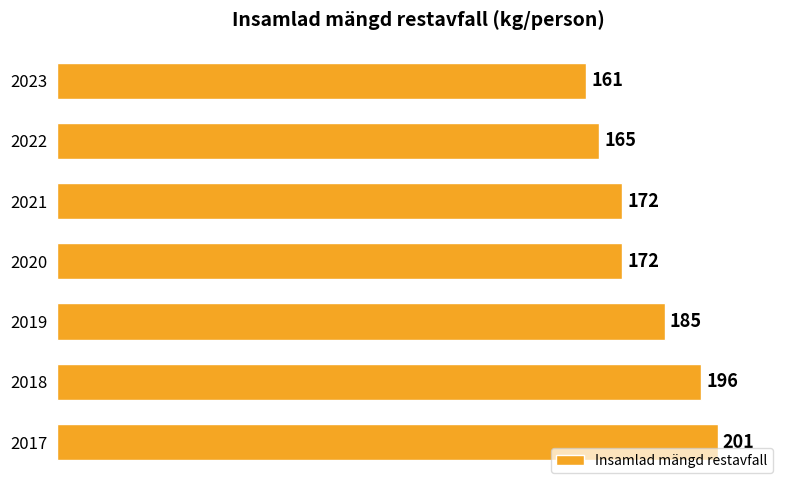

Approximately how many times larger is the value at 2020 compared to 2023?

1.1